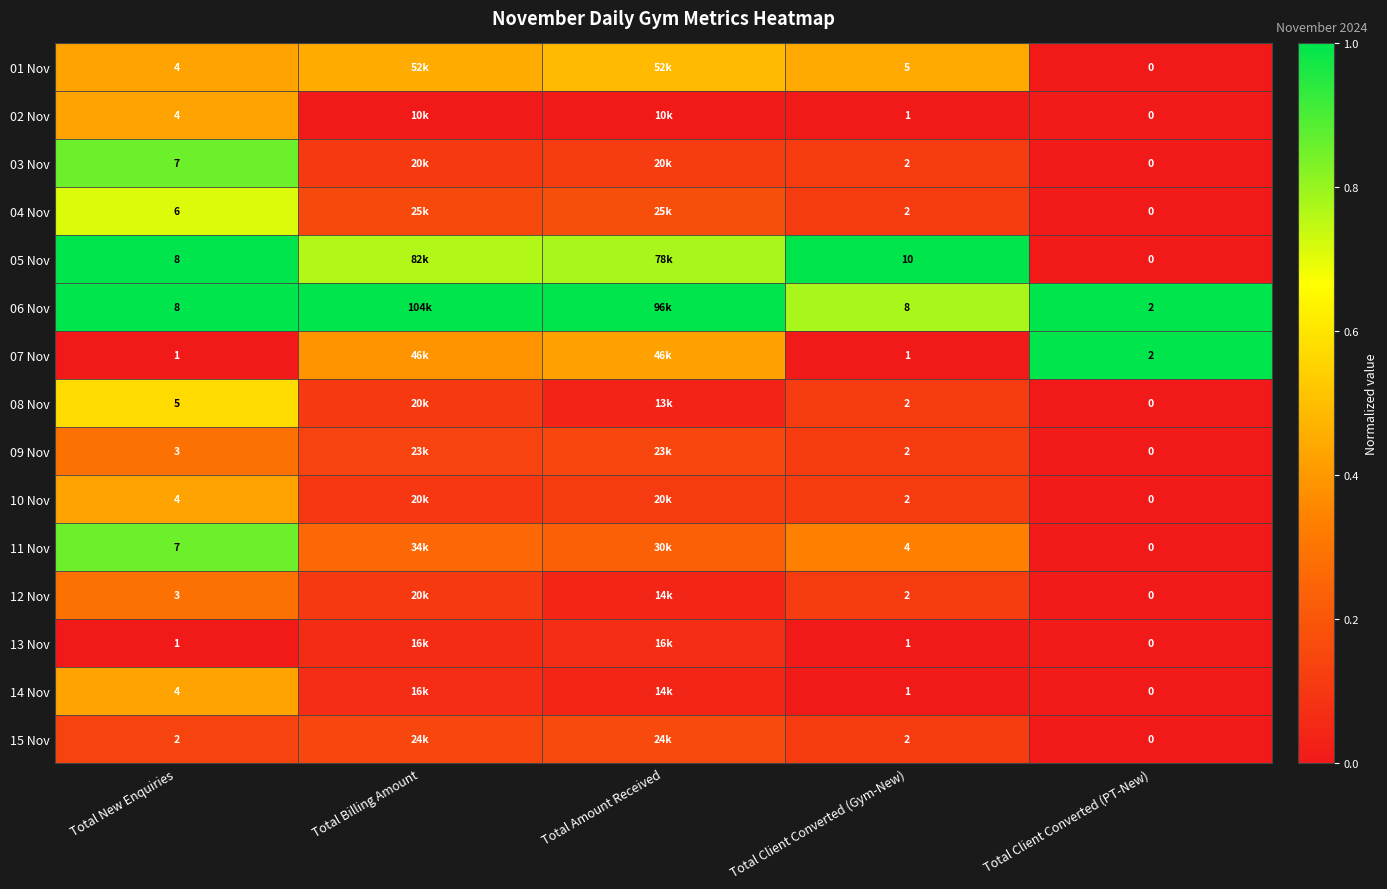

Is the value of 05 Nov at Total Client Converted (Gym-New) greater than the value of 14 Nov at Total Client Converted (PT-New)?

Yes